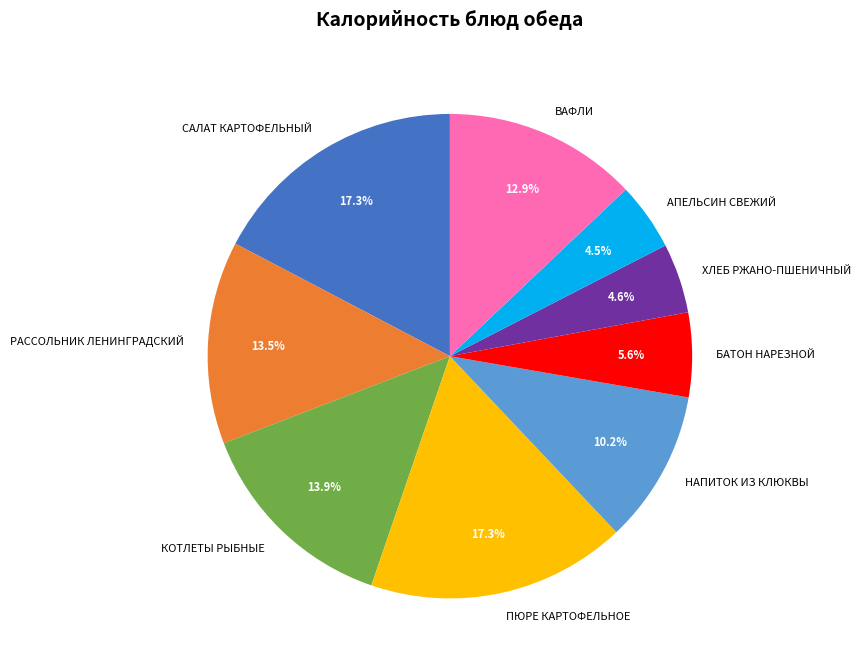

What is the total percentage of АПЕЛЬСИН СВЕЖИЙ and ВАФЛИ?

17.4%